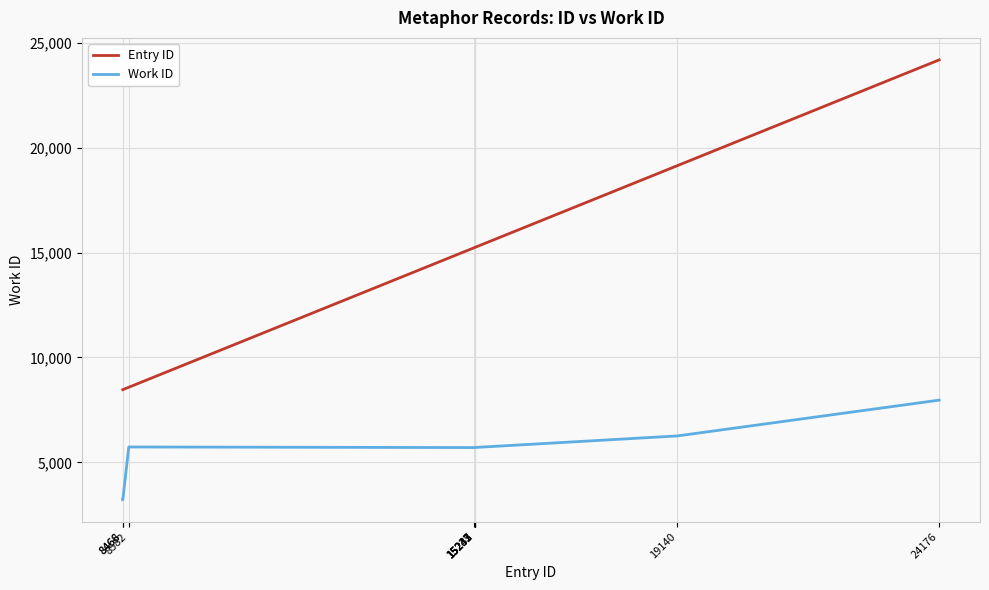

Does the chart display data point markers on the line(s)?

No